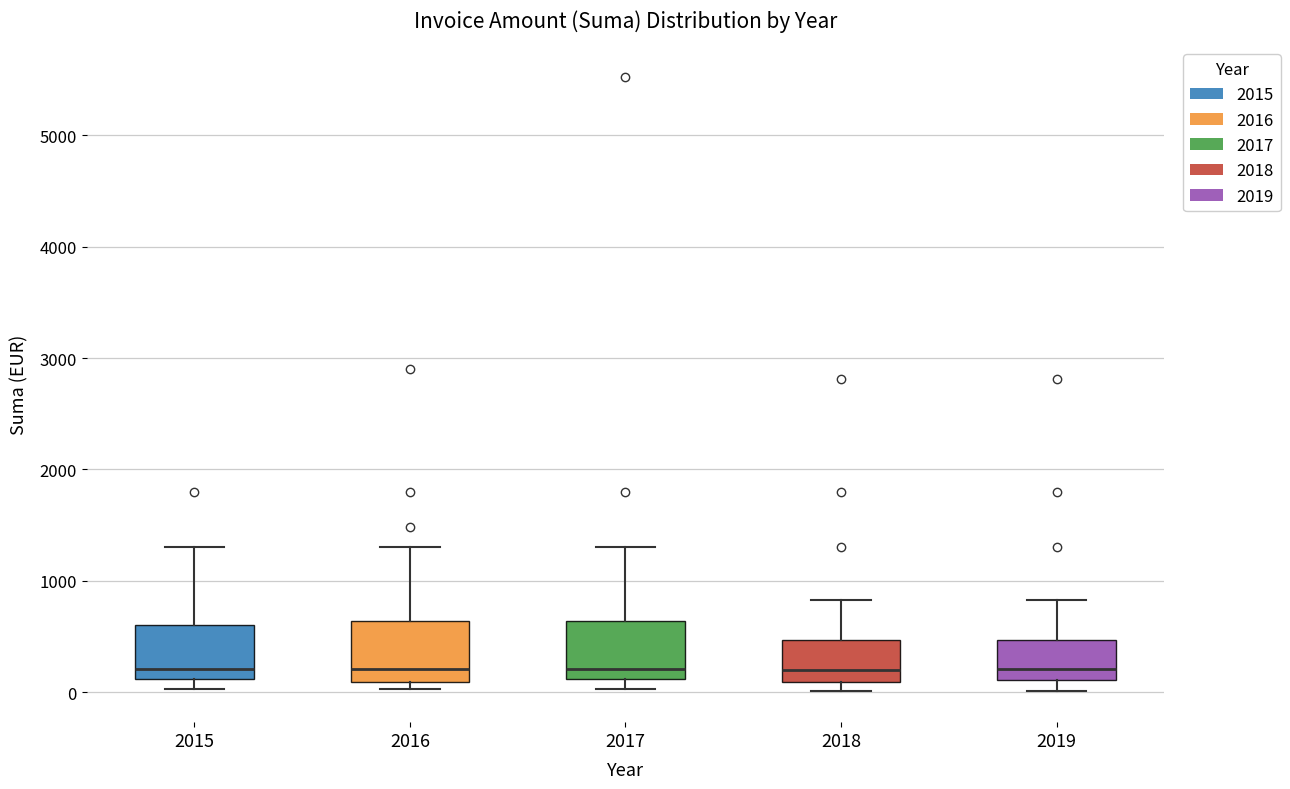

Where is the upper edge of the box at x = 2015 on the y-axis? The values are not printed on the chart, so give them approximately, as read against the axis.

600